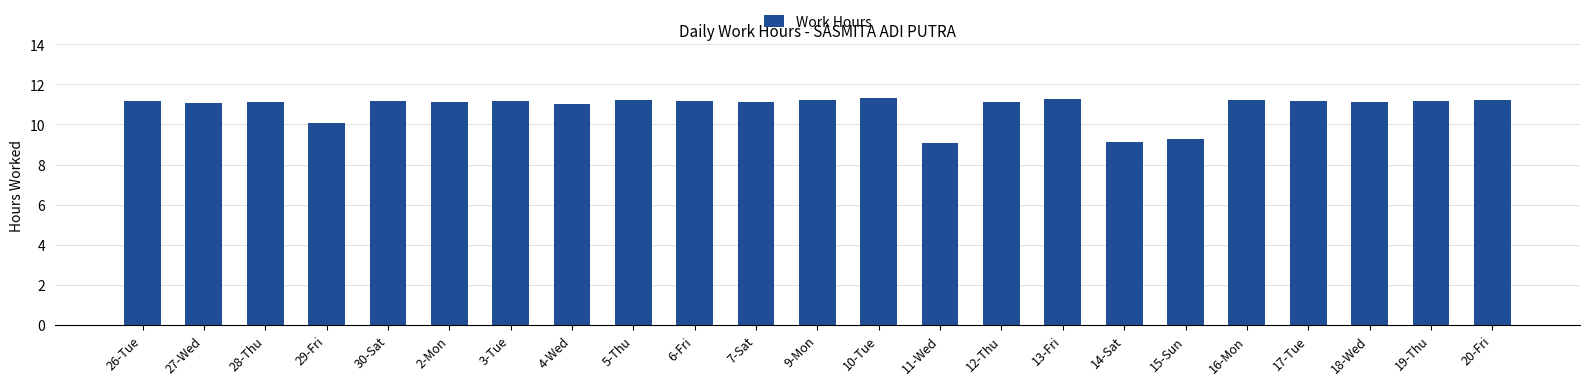

What is the difference between the maximum and minimum values?

2.2